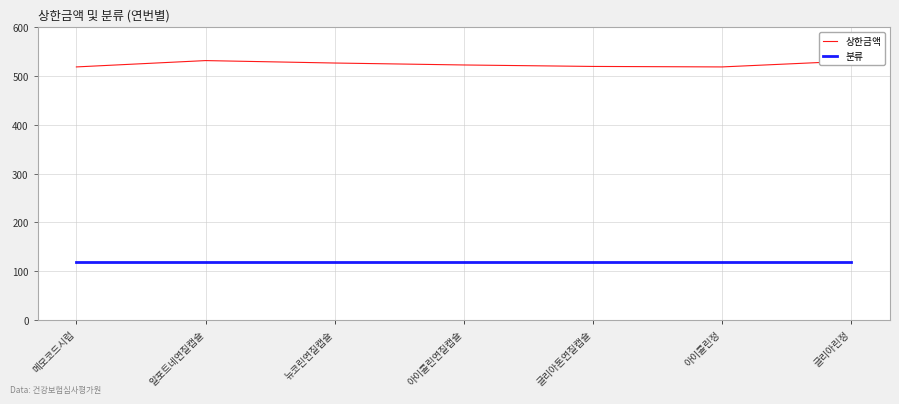

The value of 분류 at 알포트네연질캡슐 is 65. True or false?

False